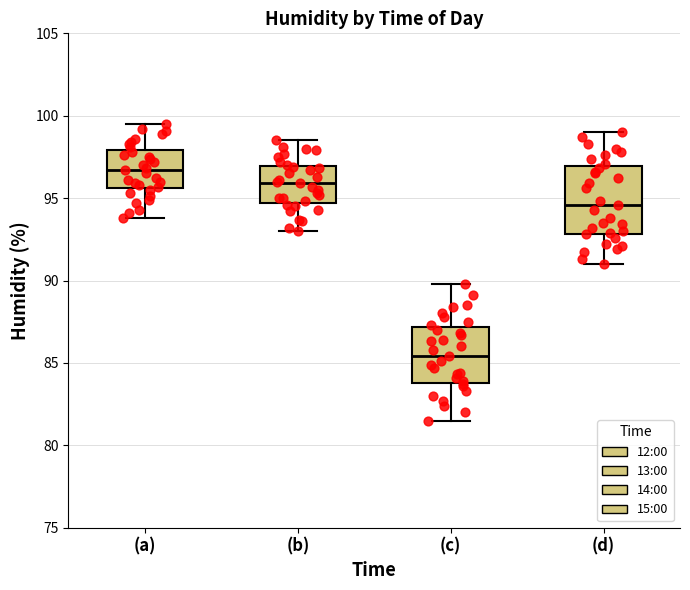

Reading left to right, transcribe this box plot: for each box, give where its median line is, the range the box spans, and where its two whiskers end, as read against the y-axis. The values are not printed on the chart, so give them approximately, as read against the axis.

(a): median 96.5, box 95.5 to 98.0, whiskers 94.0 to 99.5
(b): median 96.0, box 94.5 to 97.0, whiskers 93.0 to 98.5
(c): median 85.5, box 84.0 to 87.0, whiskers 81.5 to 90.0
(d): median 94.5, box 93.0 to 97.0, whiskers 91.0 to 99.0